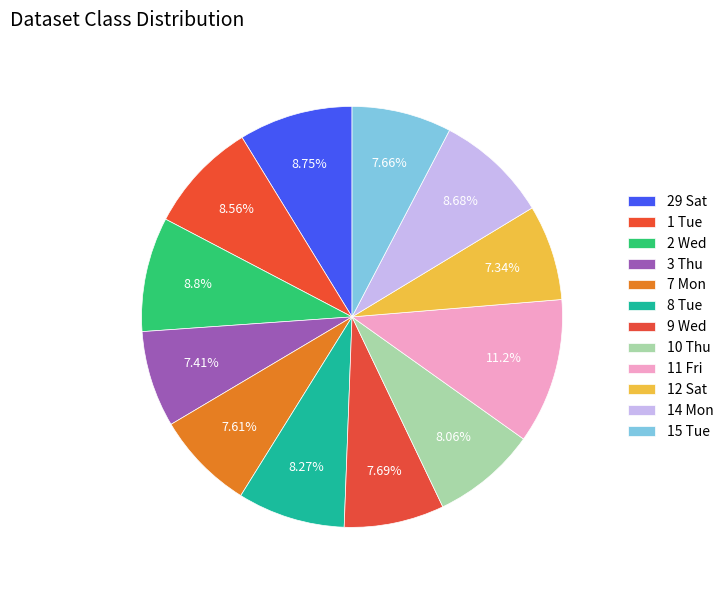

How many segments does this pie chart have?

12